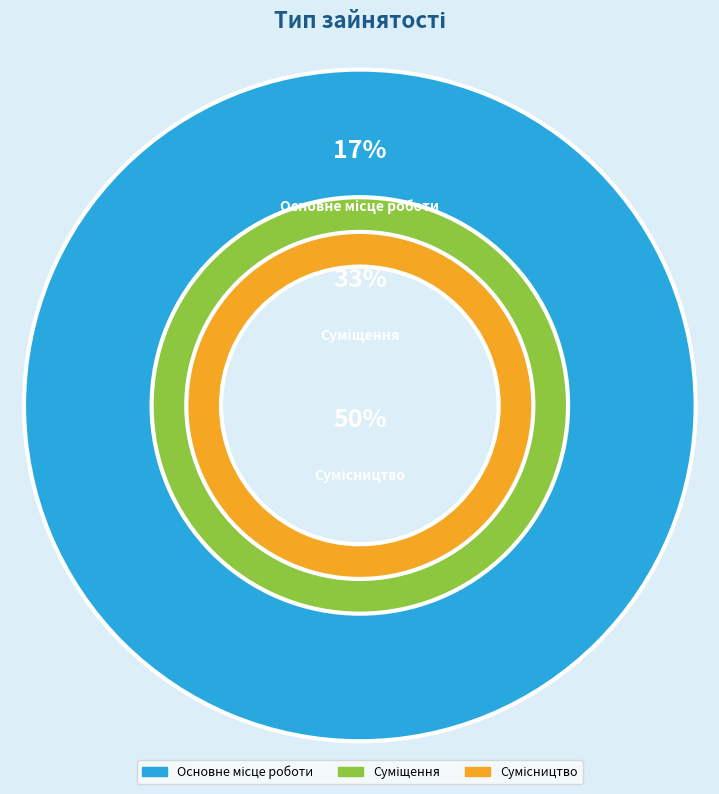

To the nearest percent, what is the difference between the largest and smallest slice percentages?

33%